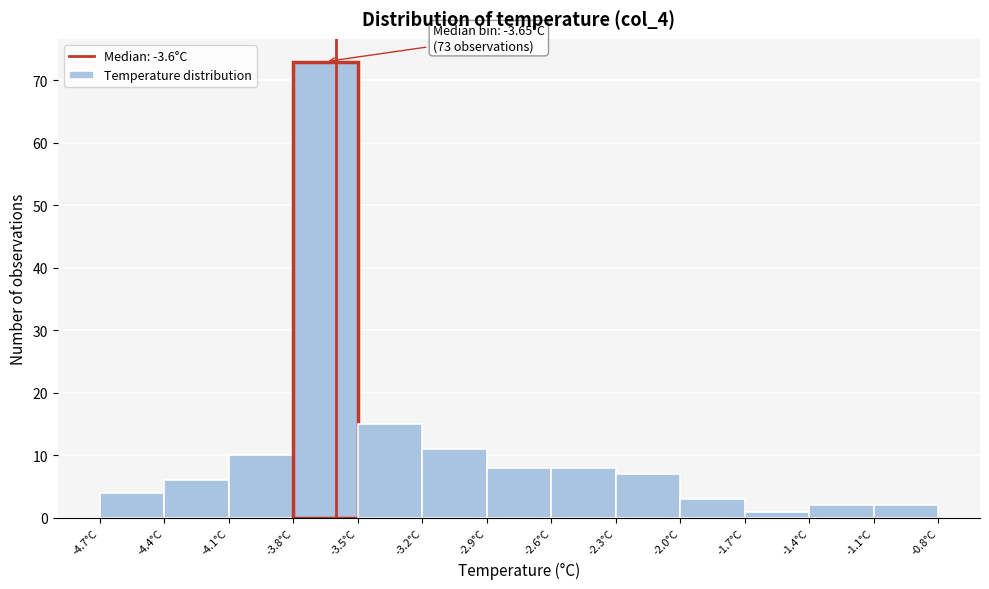

Which range on the x-axis has the tallest bar?

-3.8 to -3.5